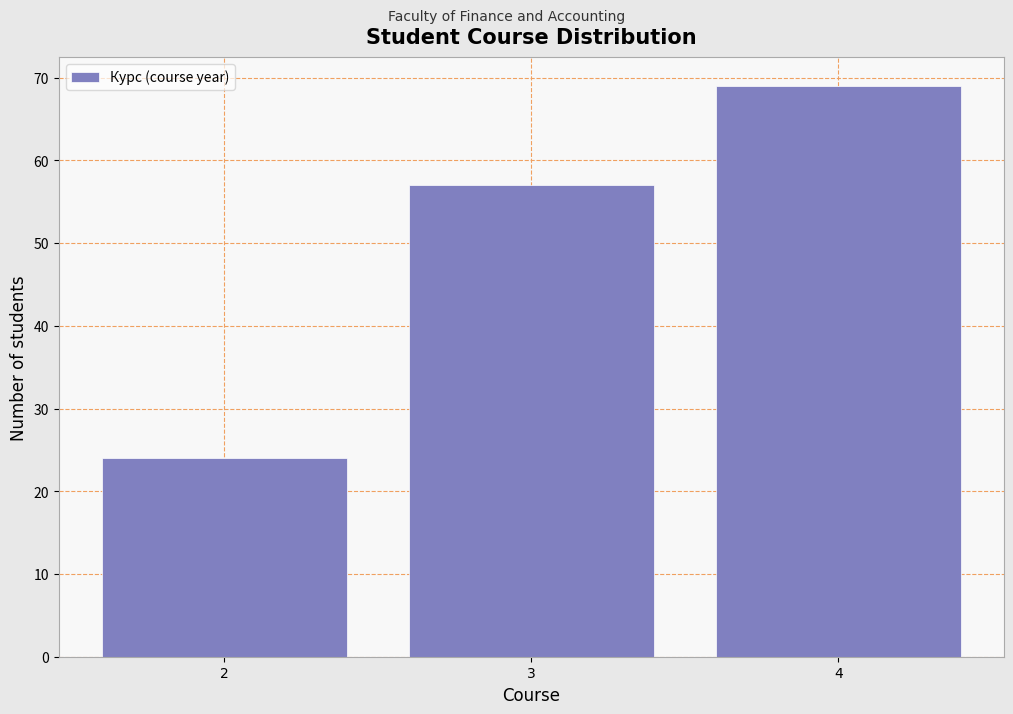

Reading left to right, transcribe all the data shown in this chart.

2=24	3=57	4=69